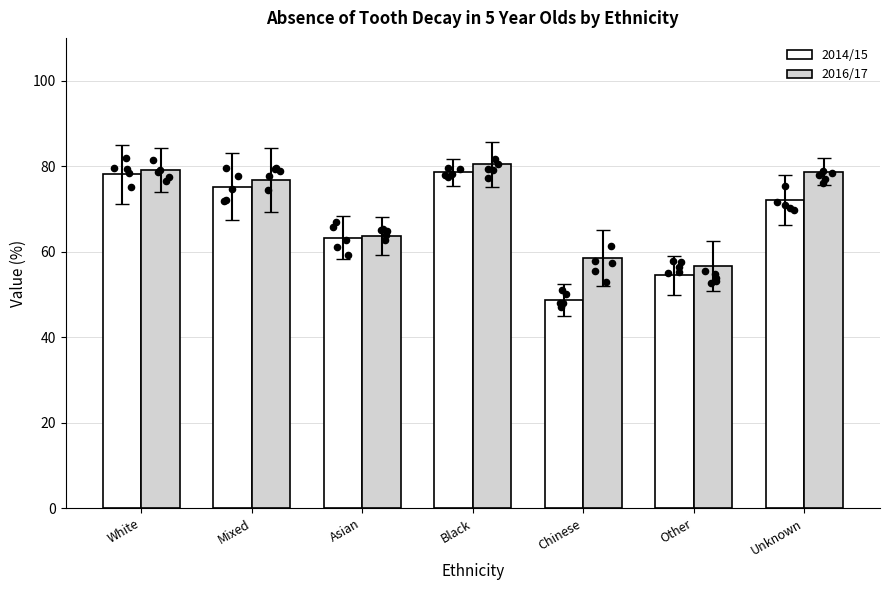

At which category is the sum across all series the highest?

Black